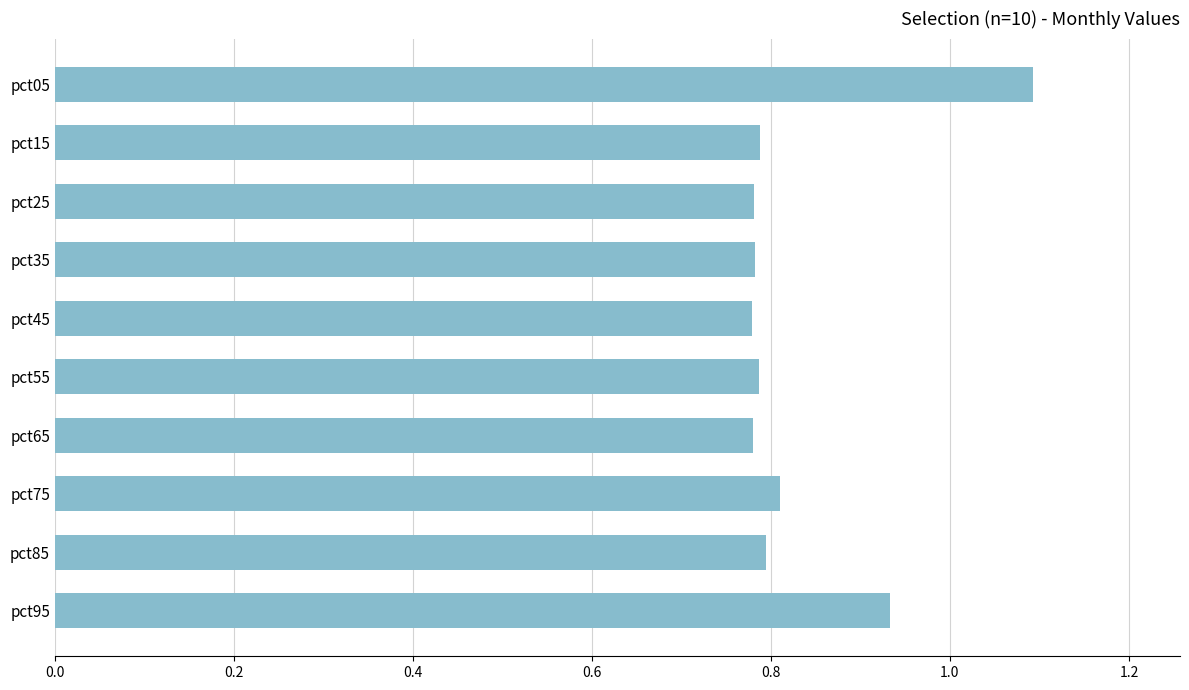

What is the sum of all values?

8.3